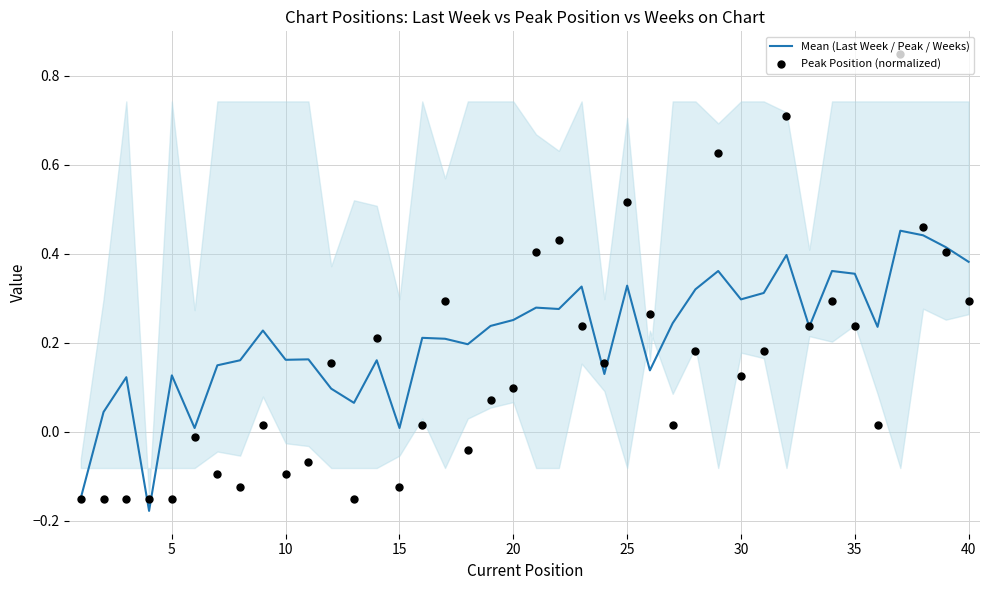

At how many categories does at least one series exceed 0?

38